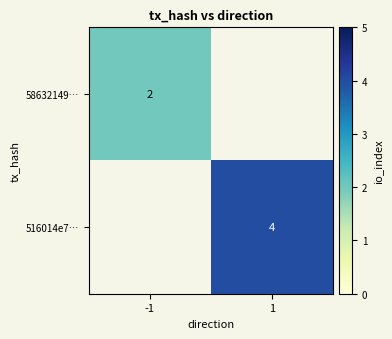

The 516014e7… series shows 2 at 1. True or false?

False